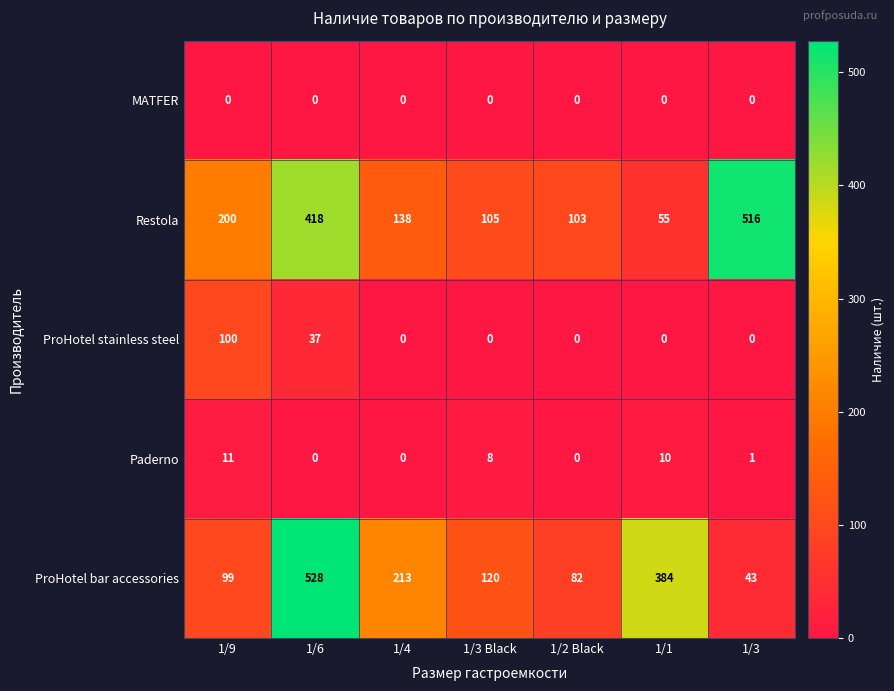

What is the maximum value shown in the chart?

528